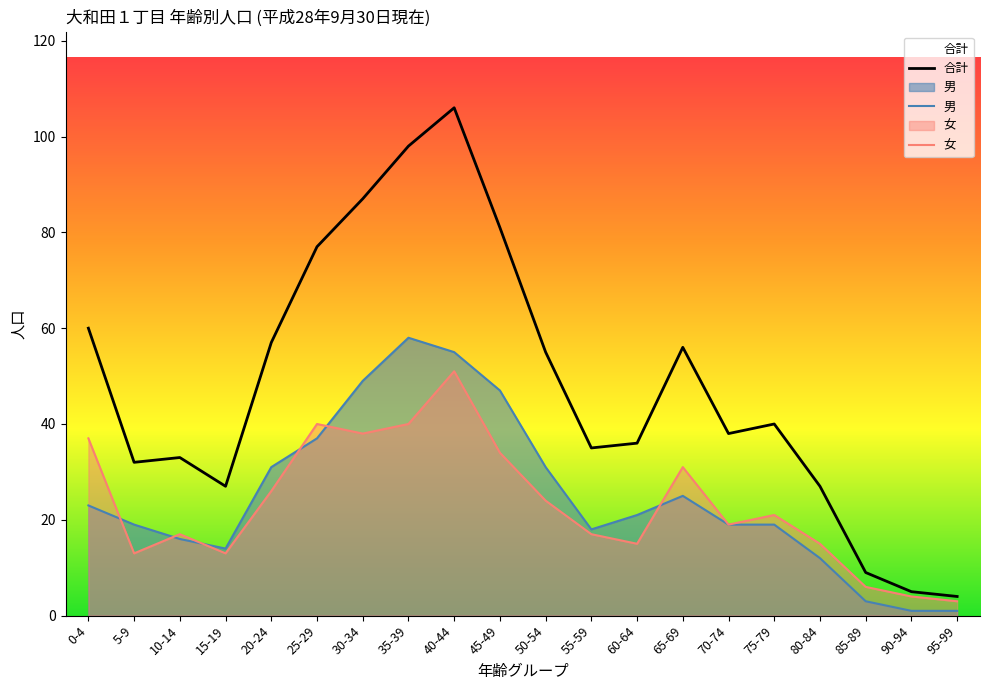

How many values in the 男 series exceed 21?

9